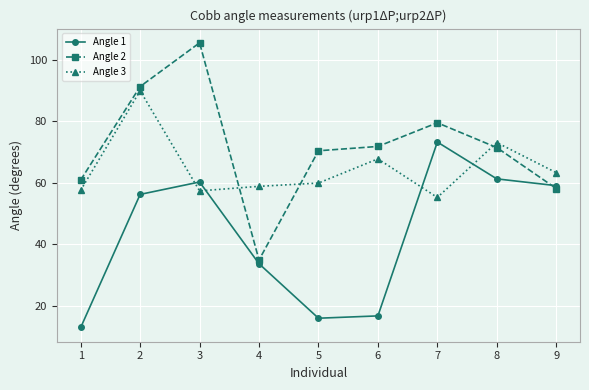

True or false: Angle 1 has more than 0 interior local peaks.

True